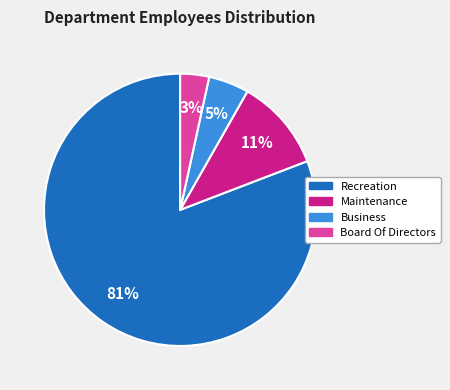

Do Business and Maintenance together represent more than half of the pie?

No